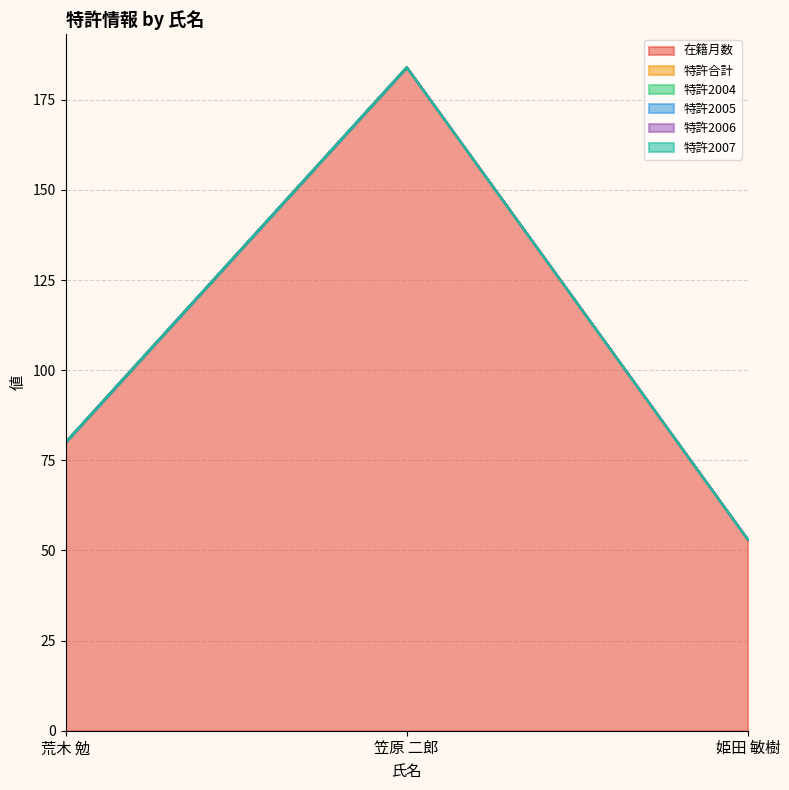

What is the value of the 在籍月数 point at the 2nd from the left?

184